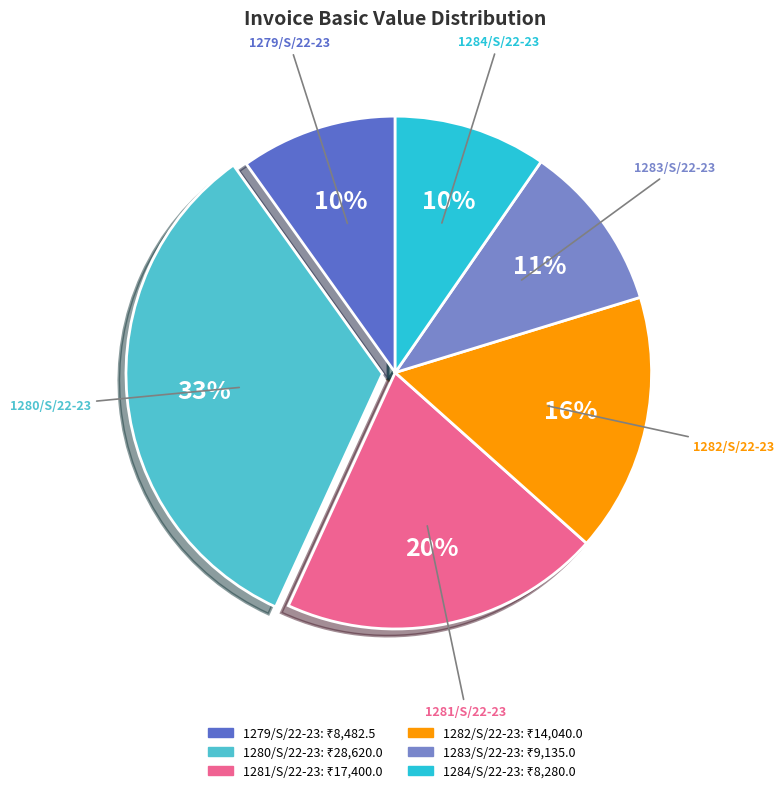

True or false: 1283/S/22-23 accounts for 11% of the total.

True